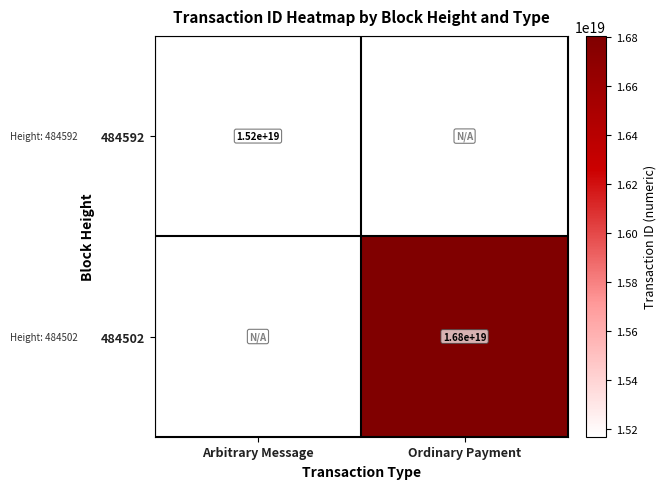

The value of 484502 at Ordinary Payment is 16800000000000000000. True or false?

True